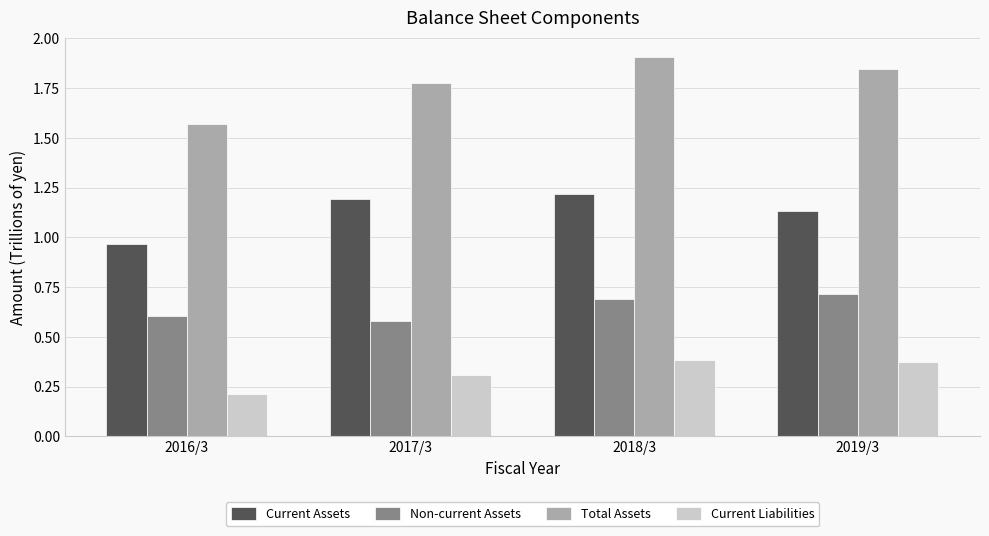

What is the difference between the maximum and minimum values in the Current Assets series?

0.3